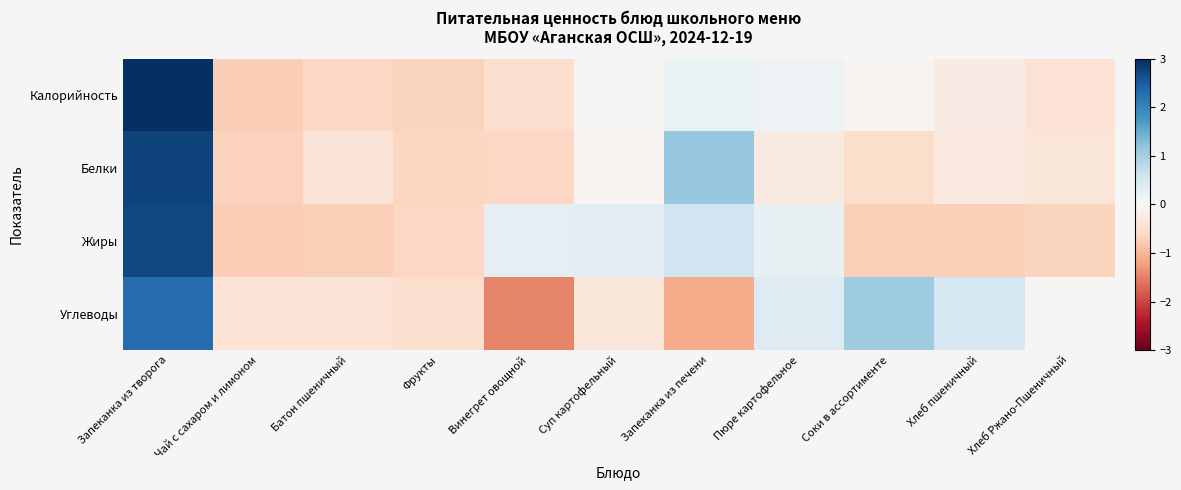

Count the number of data series in this chart.

4